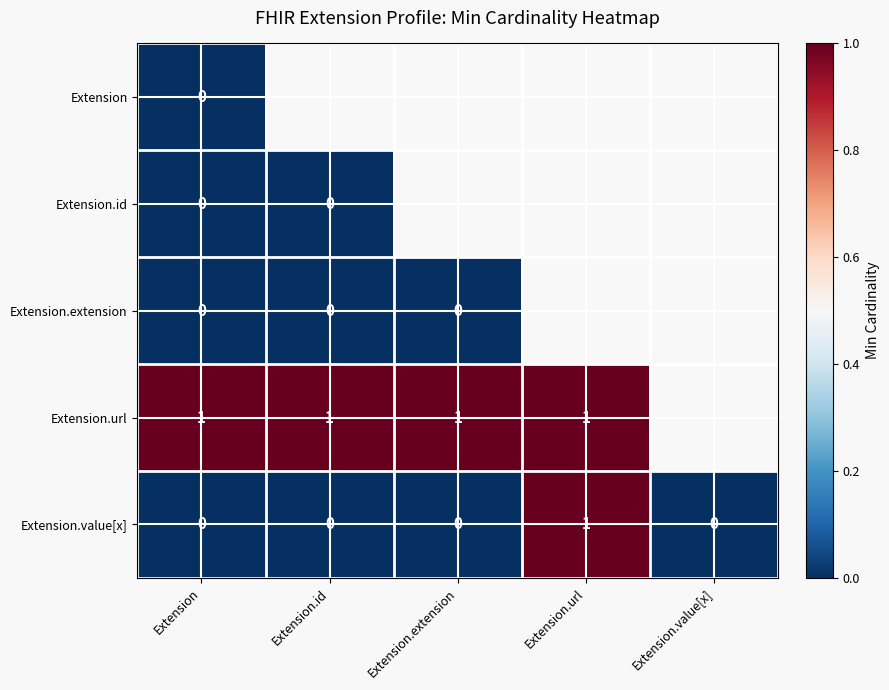

The Extension.value[x] series shows -1 at Extension.extension. True or false?

False